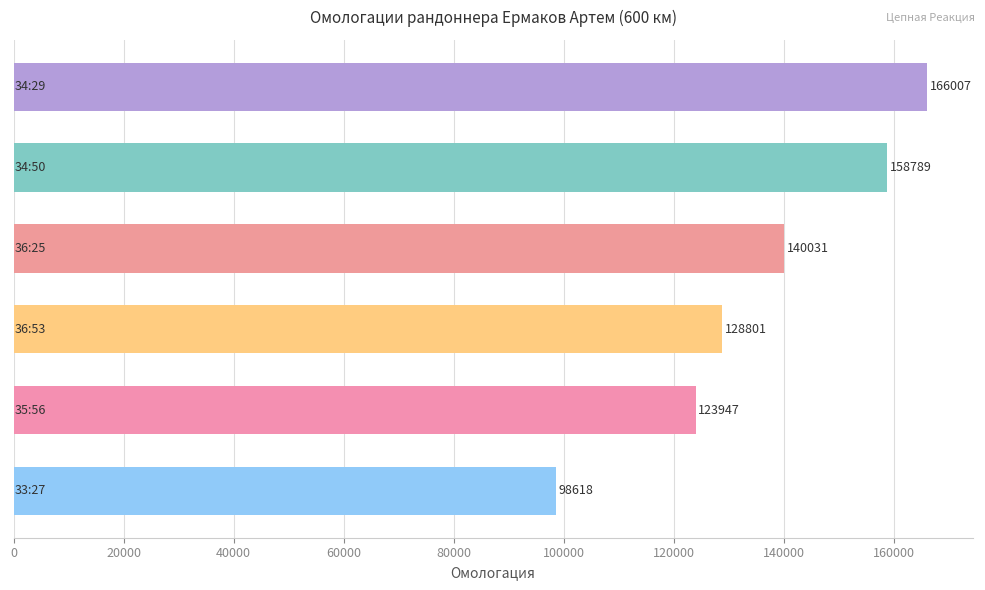

What is the value of the 4th bar from the top?

128801